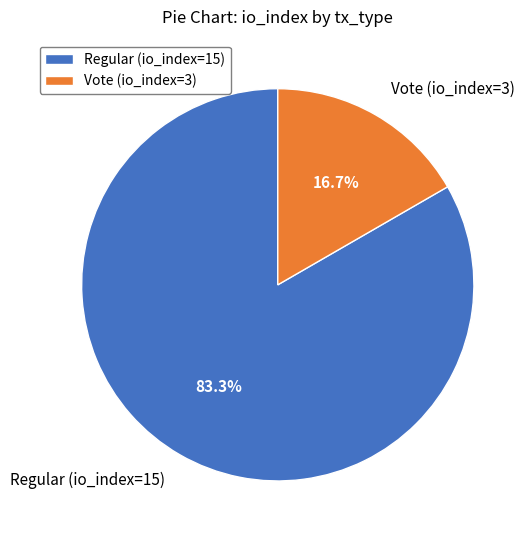

The Vote (io_index=3) slice represents 17% of the pie. True or false?

True